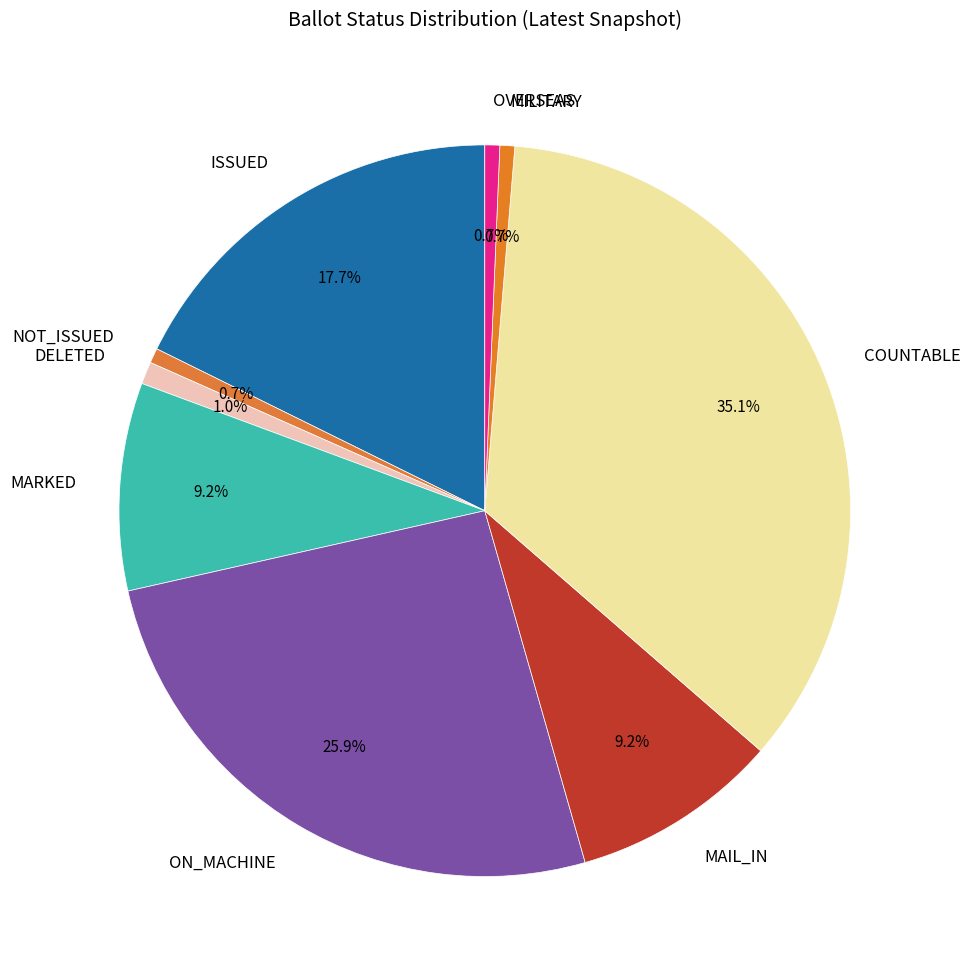

To the nearest percent, what is the combined percentage of MILITARY and MAIL_IN?

10%